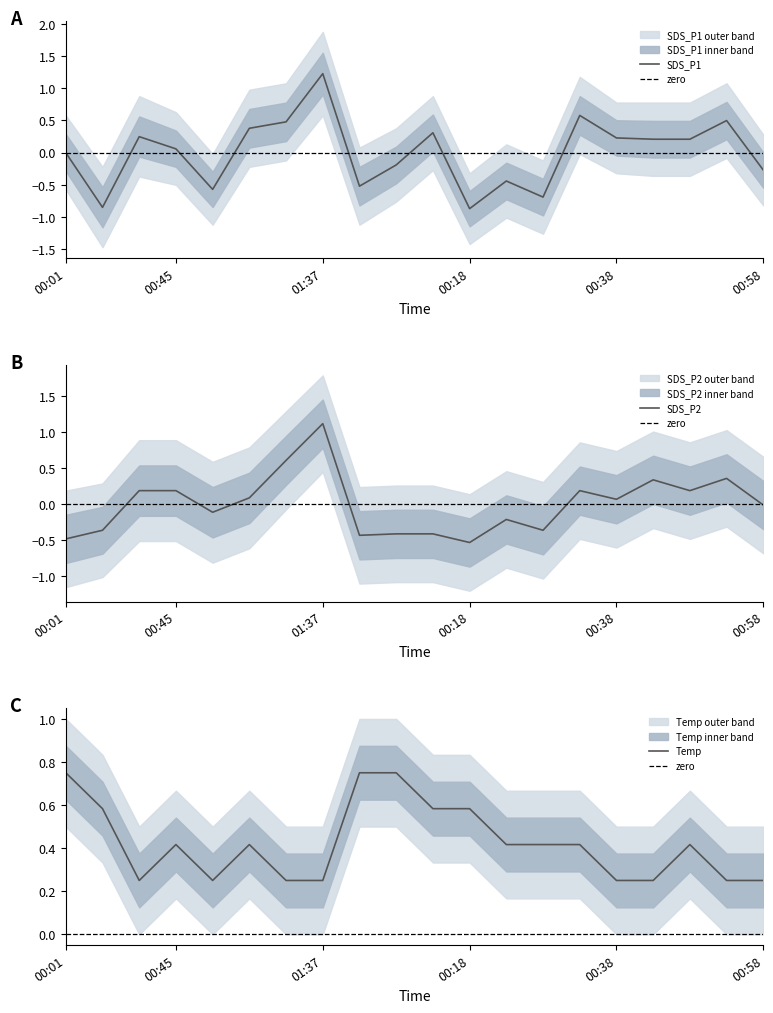

Is it true that SDS_P1 equals 0.5 at 01:30?

True